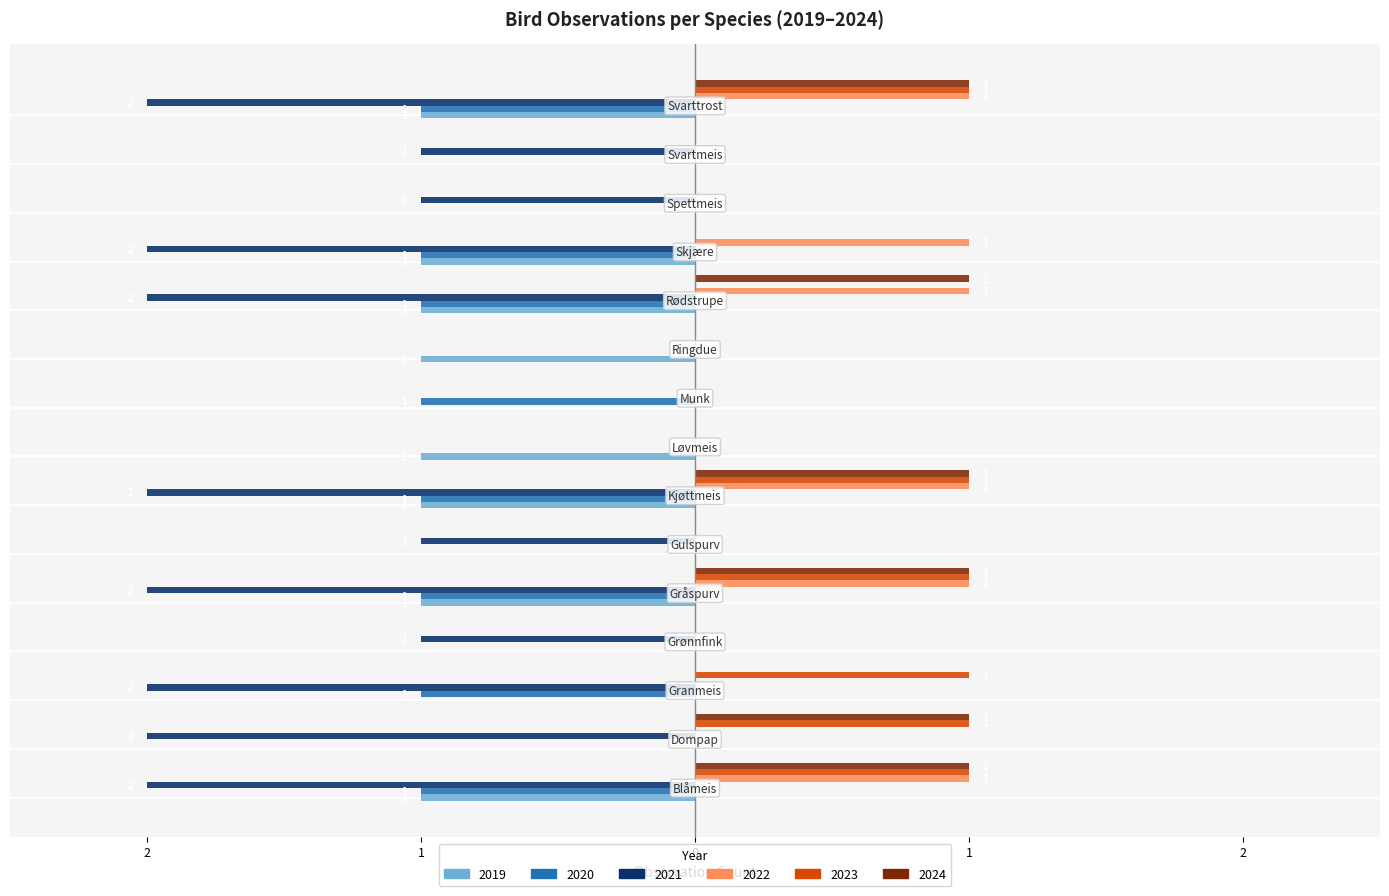

Which series has the largest range (max minus min)?

2021